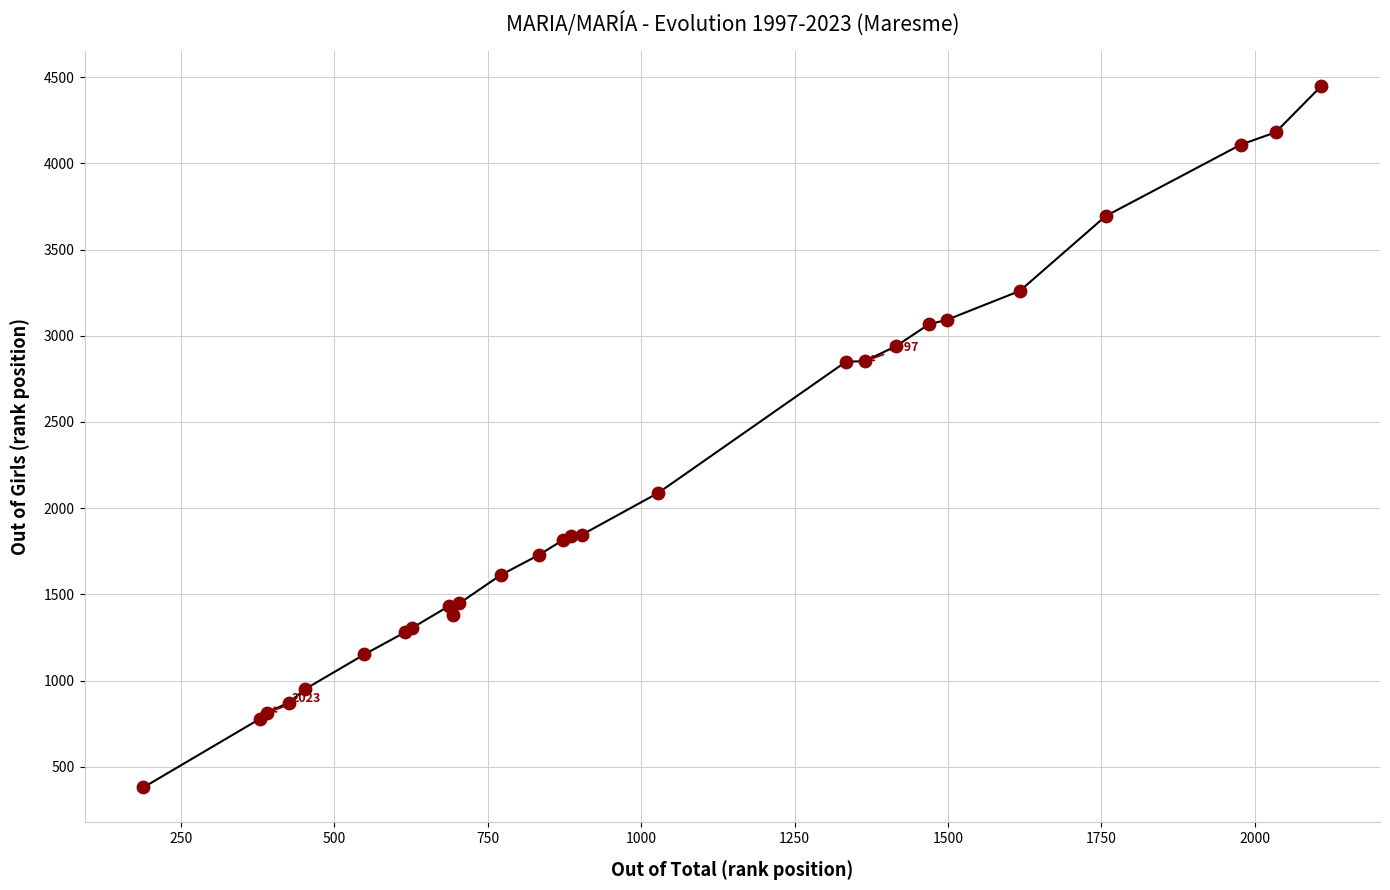

What Y value in the scatter plot is closest to 2414?

2089